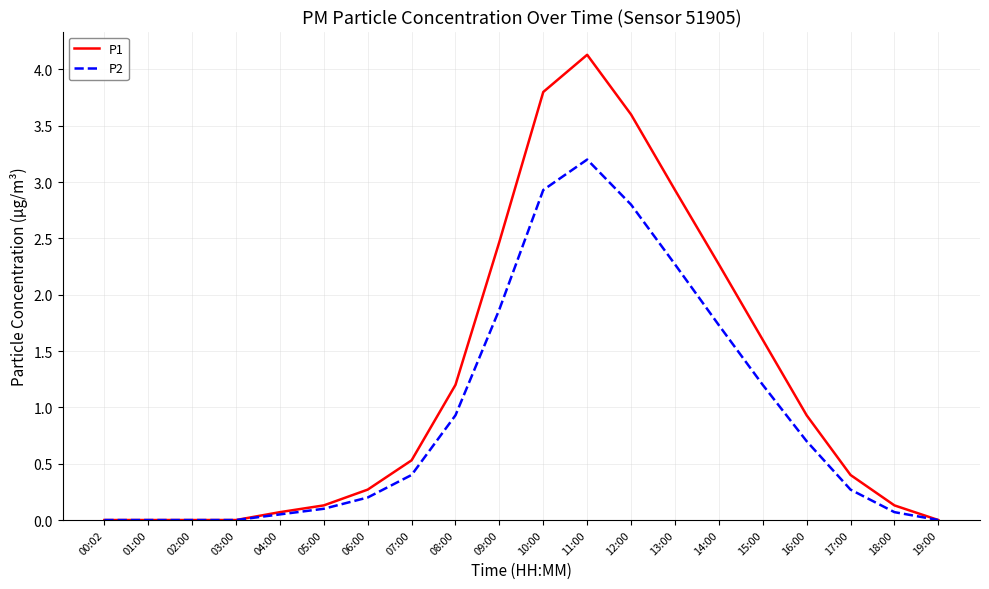

True or false: P2 has more than 0 interior local peaks.

True